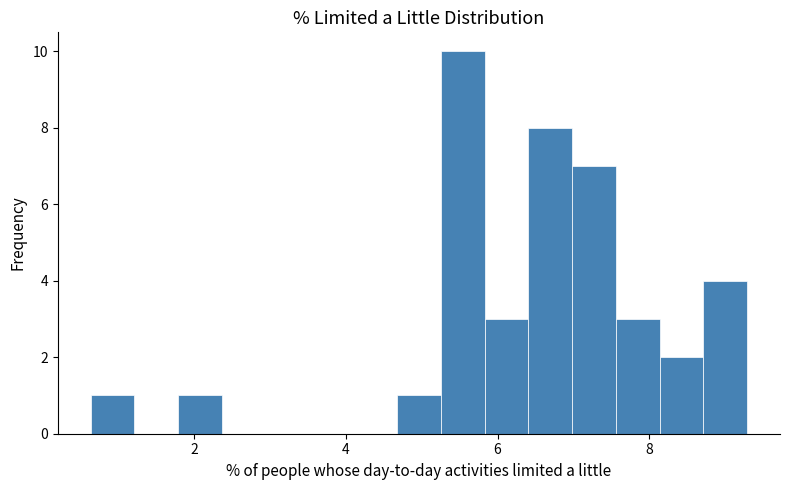

Around what value on the x-axis is the tallest bar? Give the approximate position of its centre, as read against the axis.

5.6